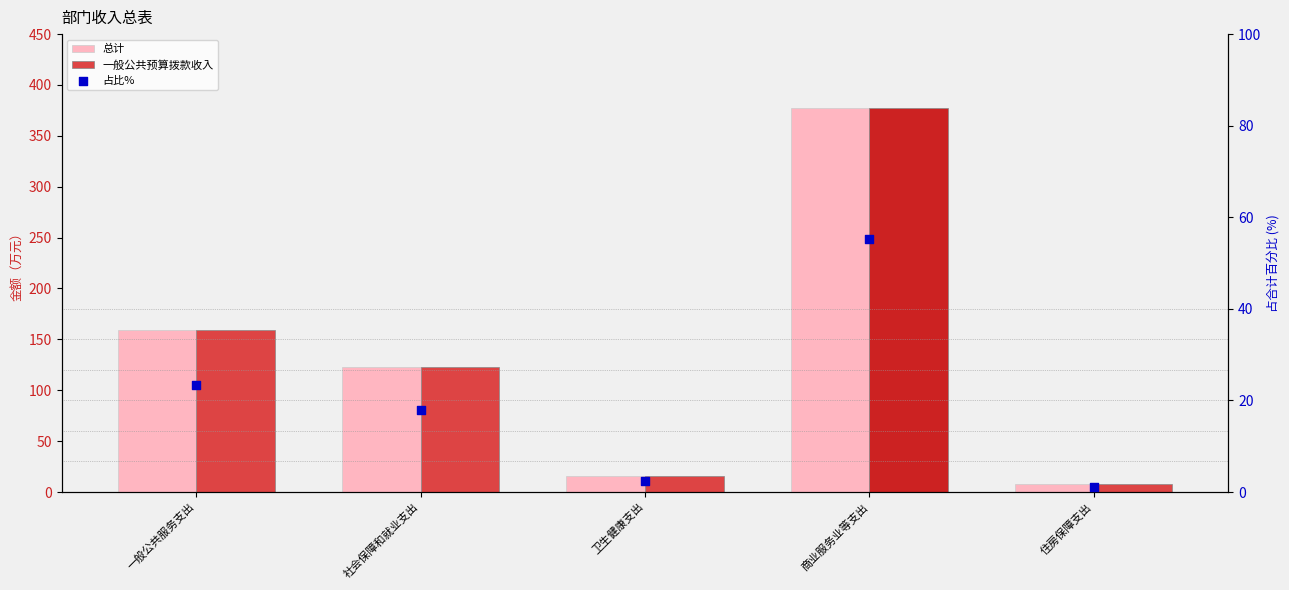

Which series has the largest total across all categories?

总计